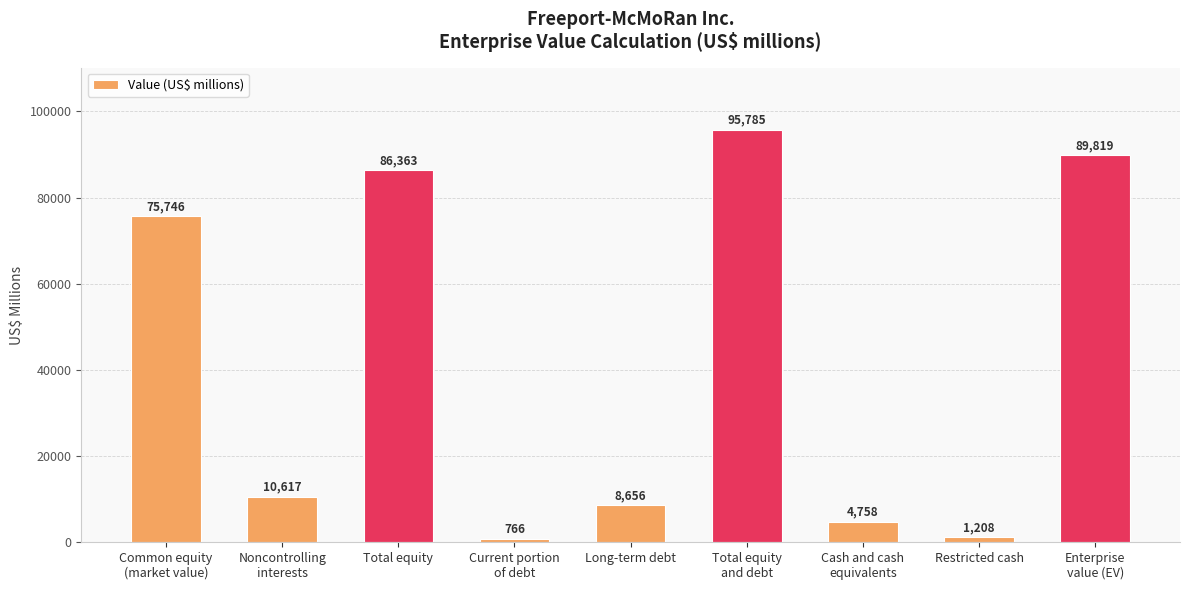

What is the minimum value shown in the chart?

766